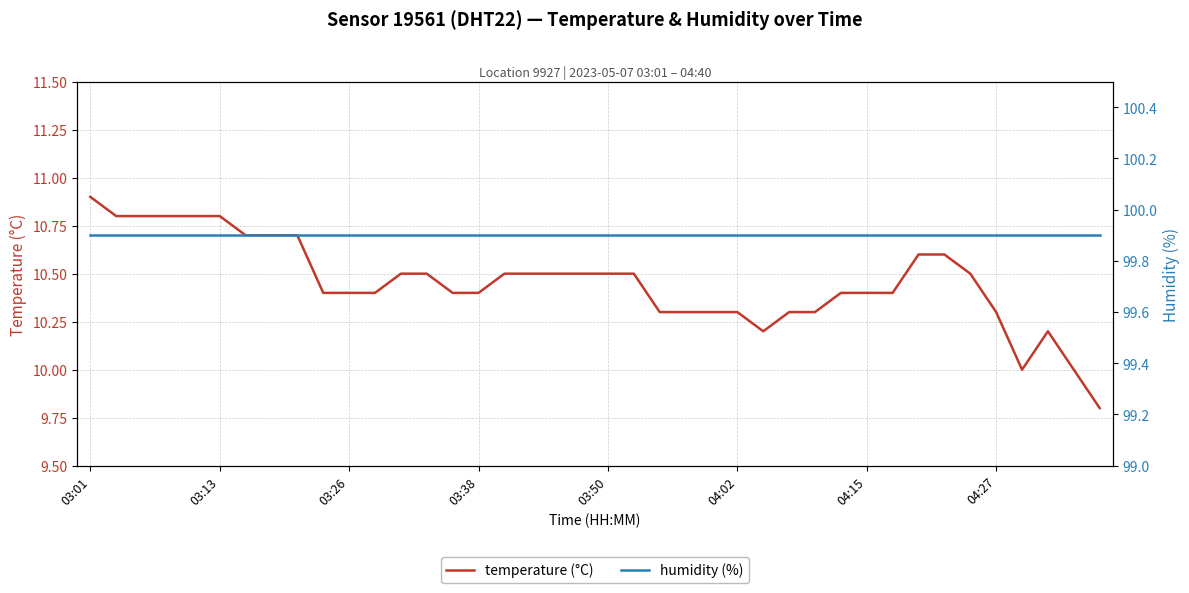

What are all the series names shown in the legend?

temperature (°C), humidity (%)